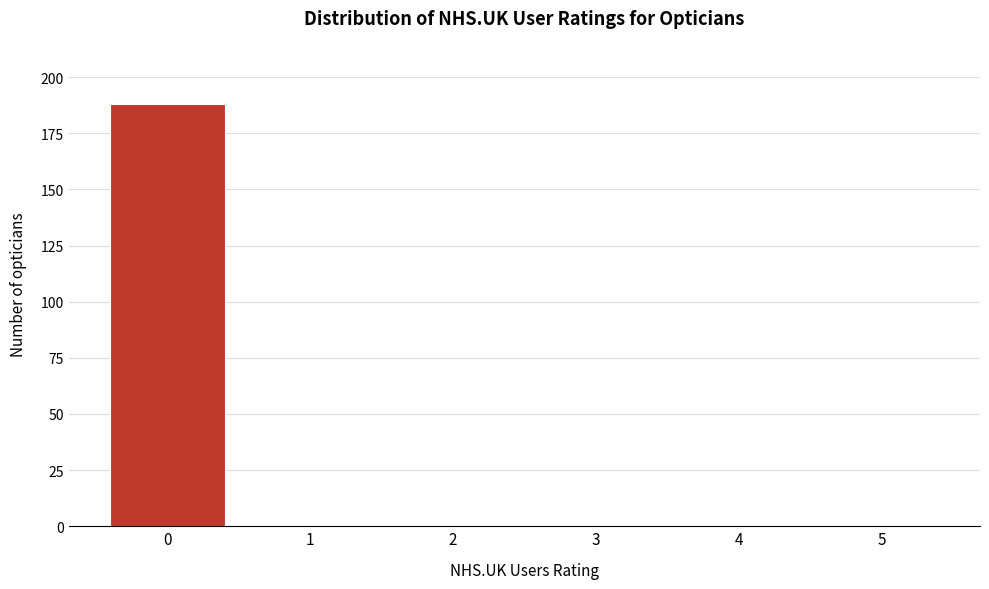

Reading left to right, extract all data points from this chart.

0=188	1=0	2=0	3=0	4=0	5=0